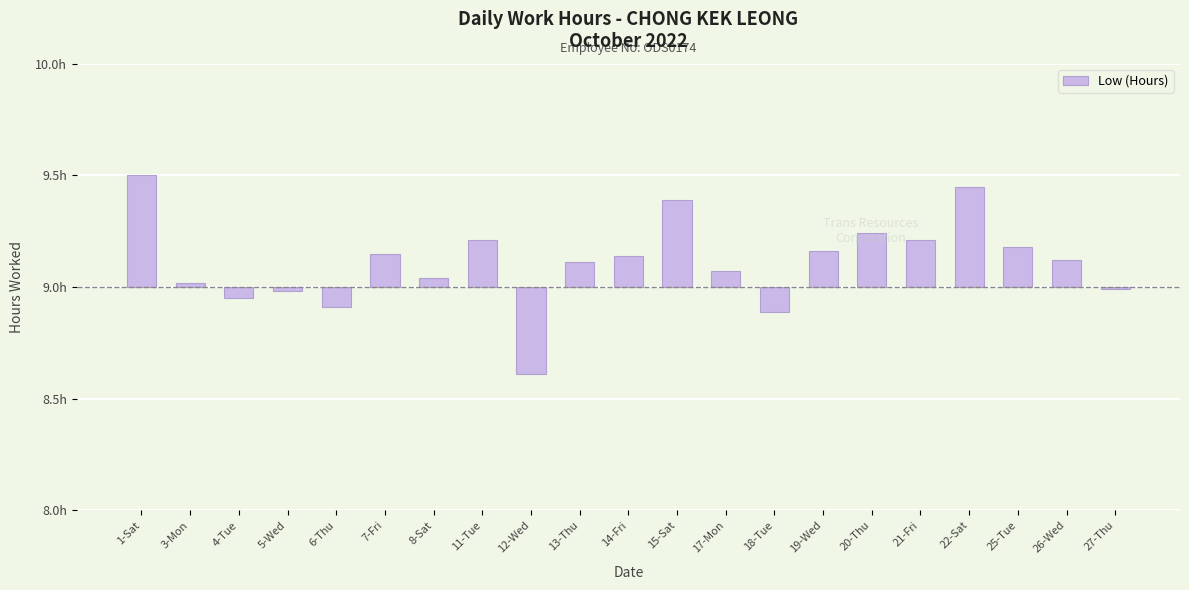

At which category does the chart reach its minimum across all series?

12-Wed